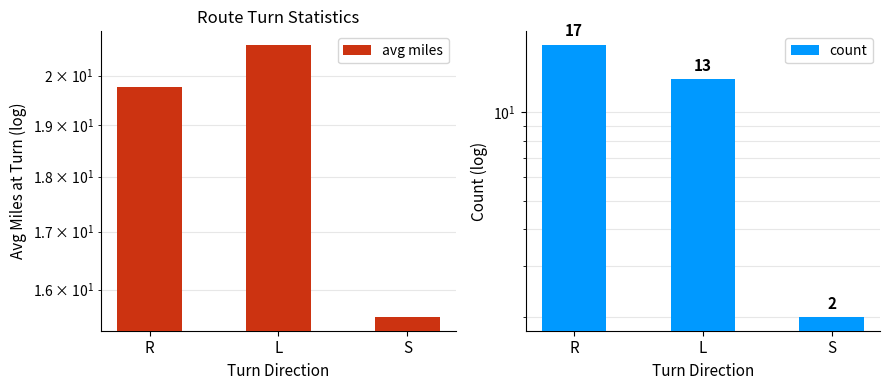

Which series has the largest total across all categories?

avg miles